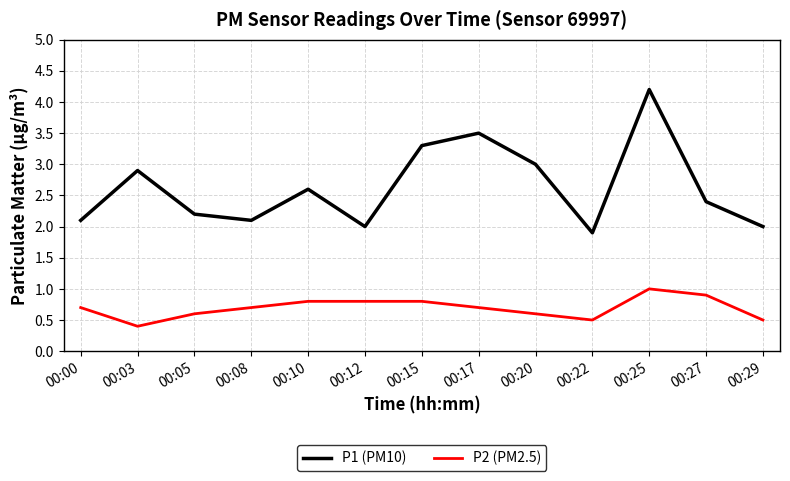

The P1 (PM10) series shows 2.4 at 00:27. True or false?

True